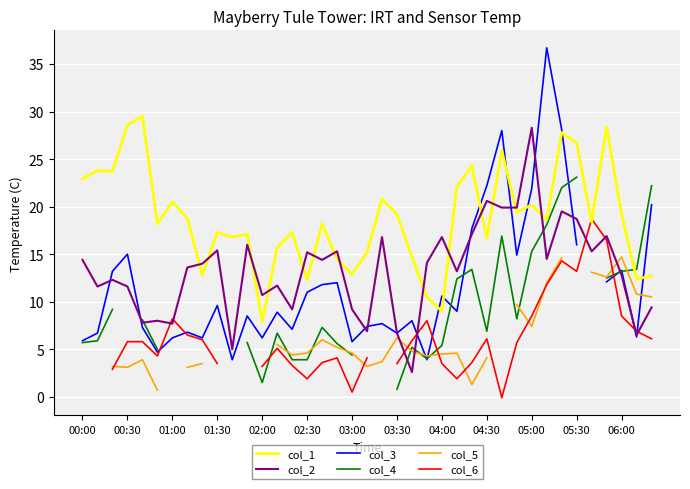

At which label does col_1 reach its minimum?

02:00